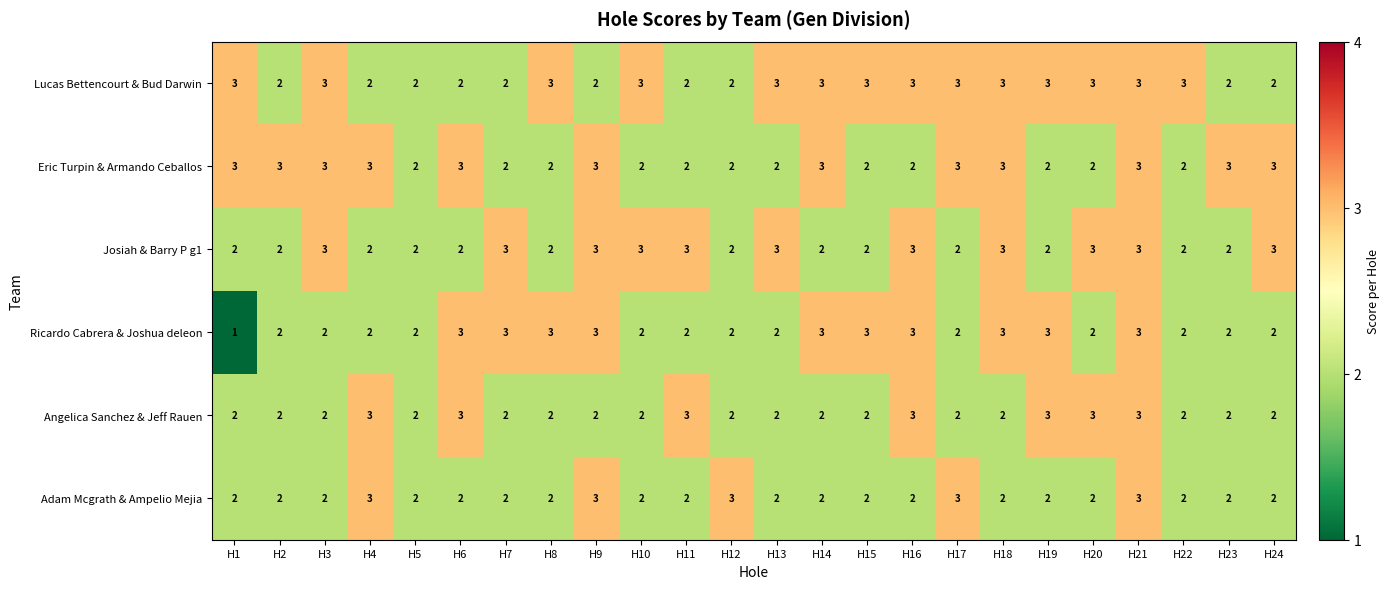

What is the sum of all Ricardo Cabrera & Joshua deleon values?

57